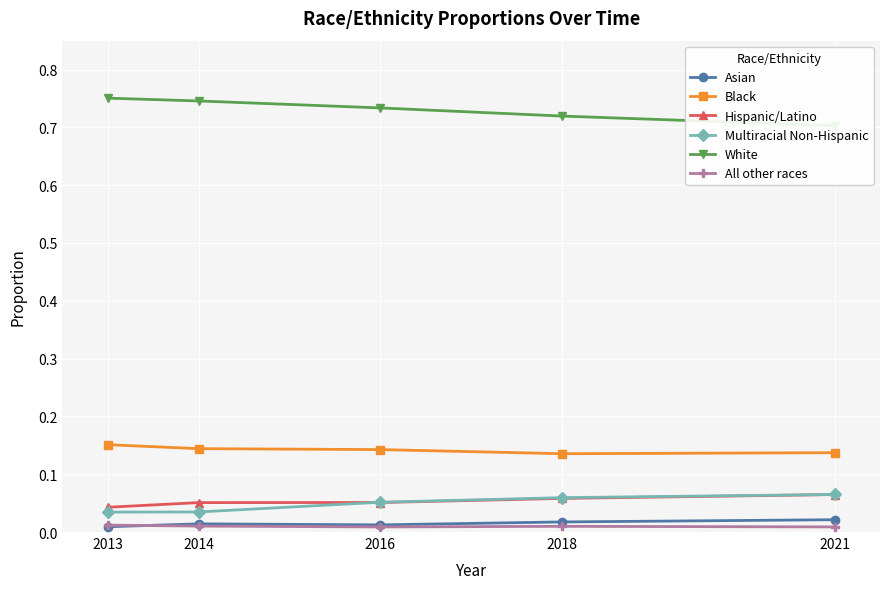

What is the value of the White point at the 4th from the left?

0.7